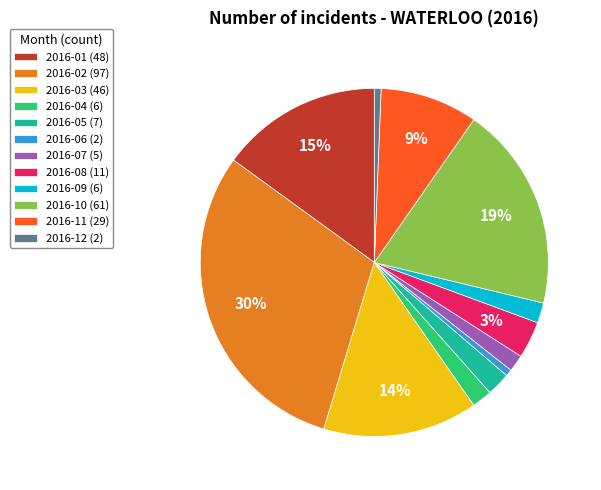

Combined, do 2016-03 and 2016-02 account for over 50%?

No